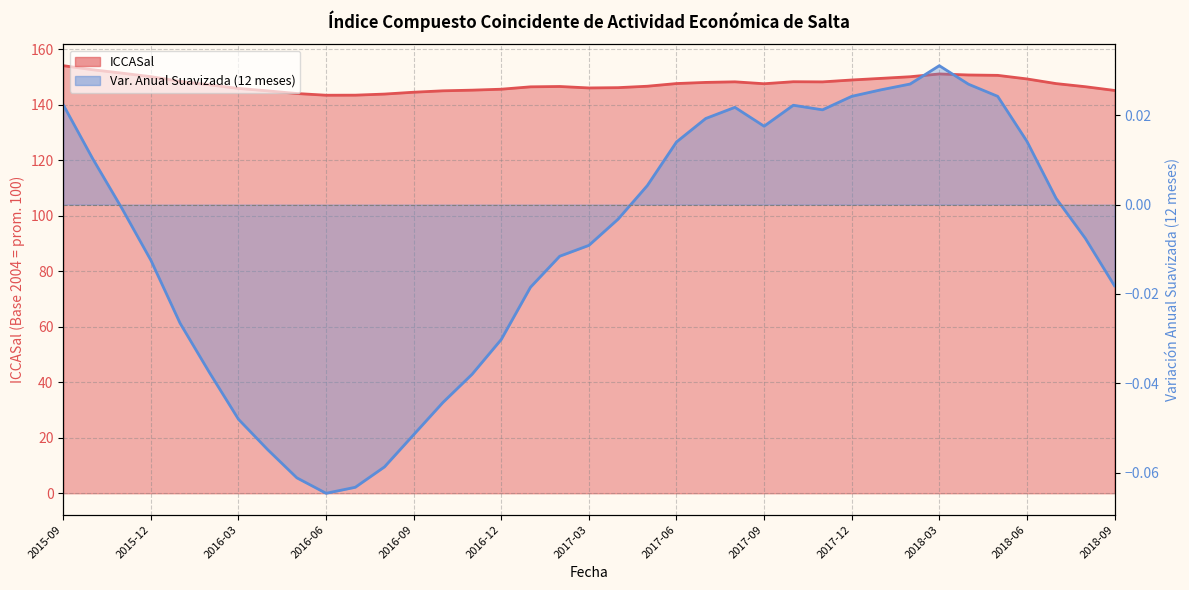

What is the difference between the maximum and second lowest values in the Var. Anual Suavizada (12 meses) series?

0.1